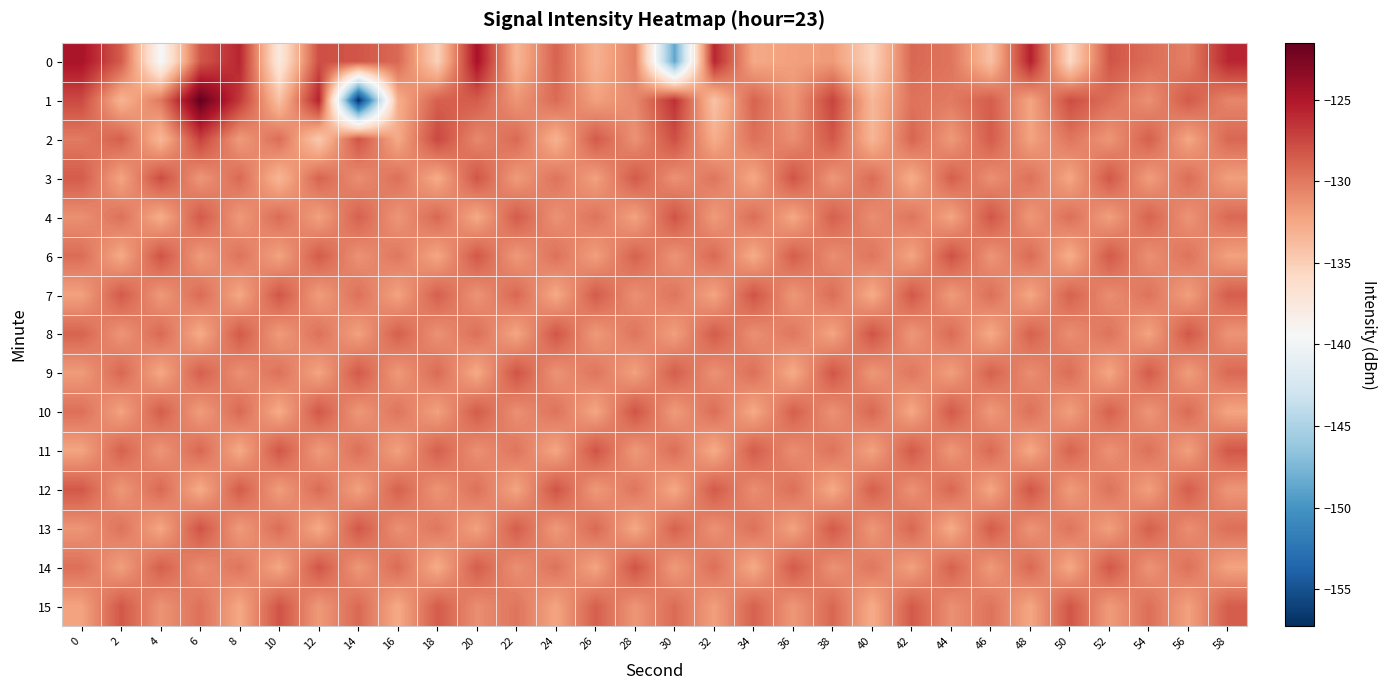

What is the difference between the highest and lowest values at 4?

11.9